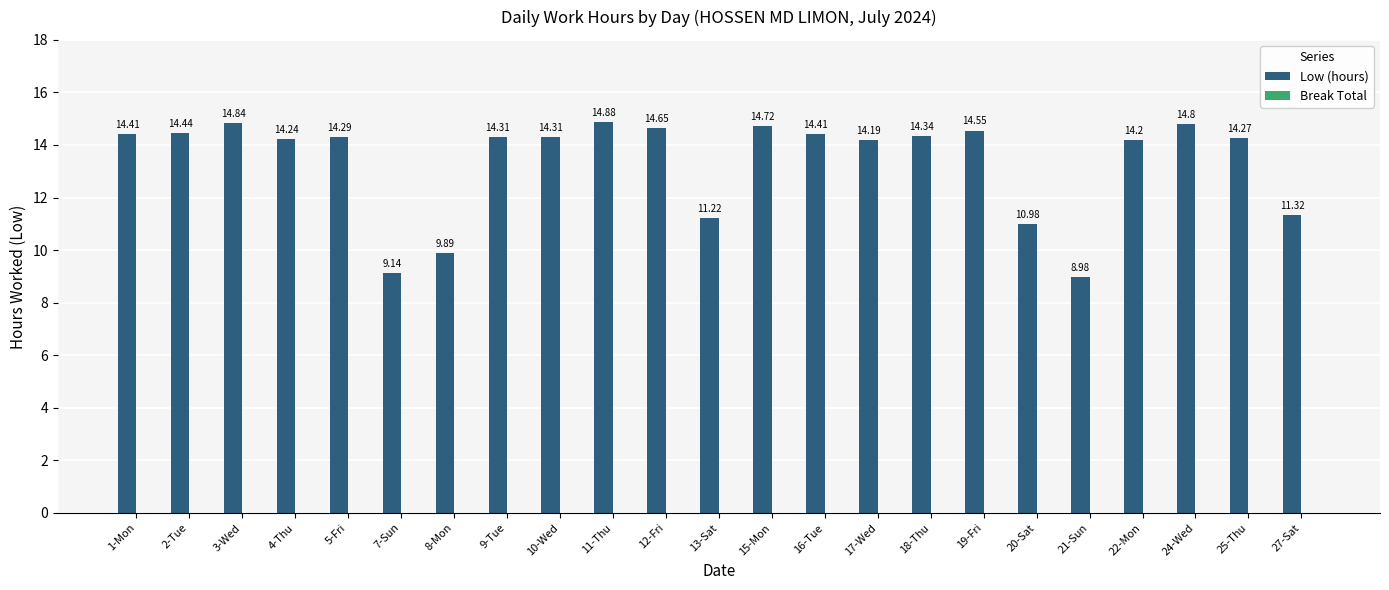

Between 2-Tue and 22-Mon, which is larger?

2-Tue